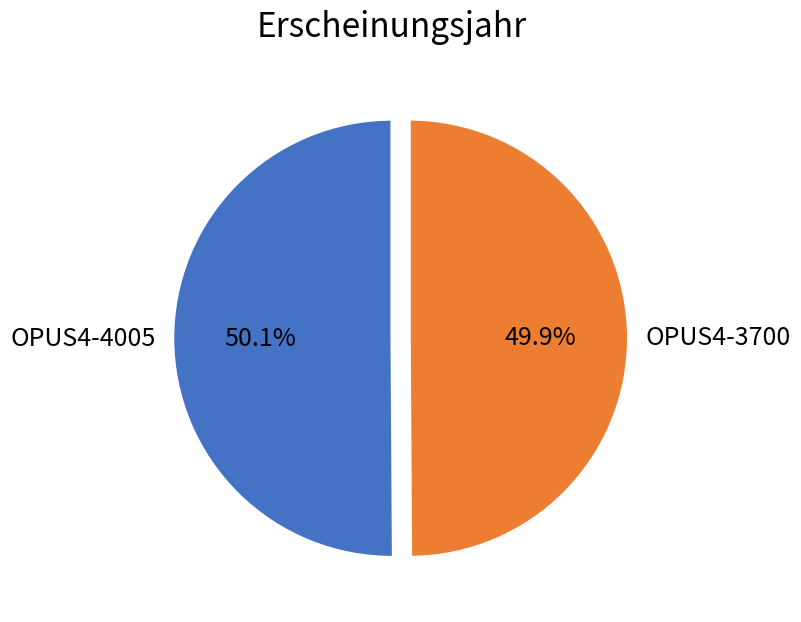

Is the sum of OPUS4-3700 and OPUS4-4005 greater than half?

Yes